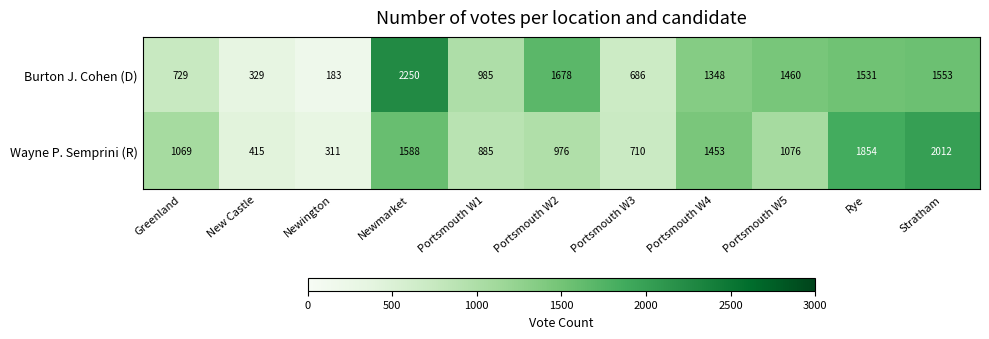

What is the difference between the maximum and second lowest values in the Wayne P. Semprini (R) series?

1597